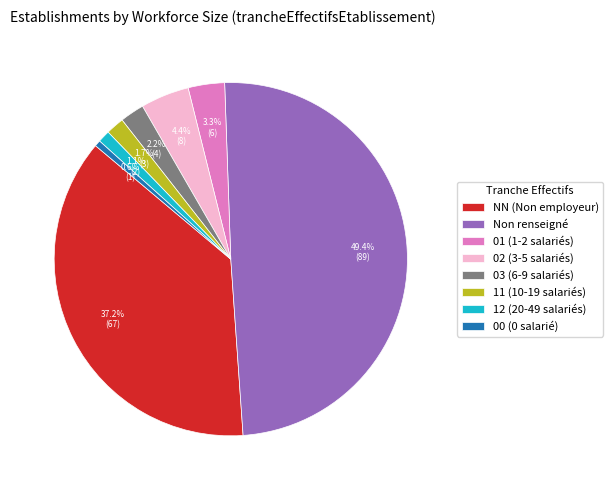

How many slices are in this pie chart?

8